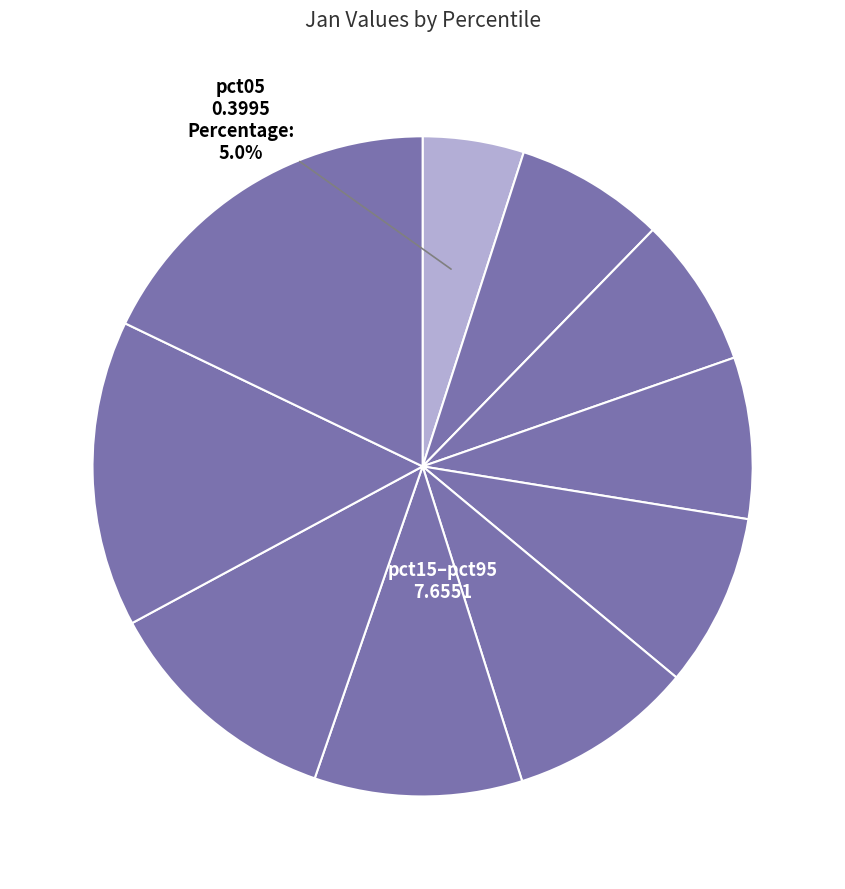

Is there any slice that represents more than half of the pie?

No